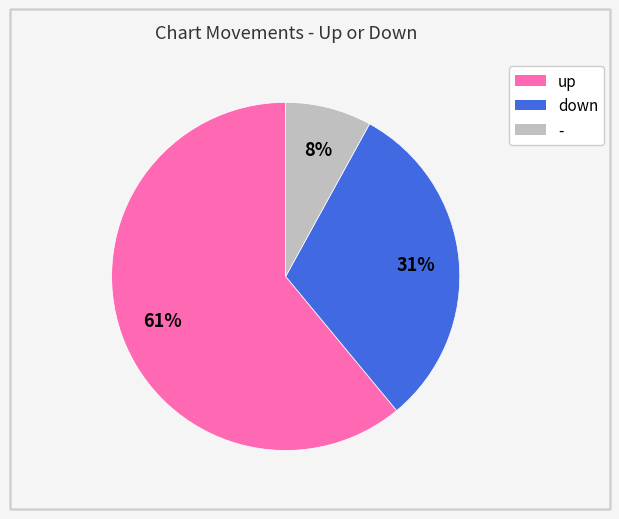

Rank the categories by value from highest to lowest.

up, down, -